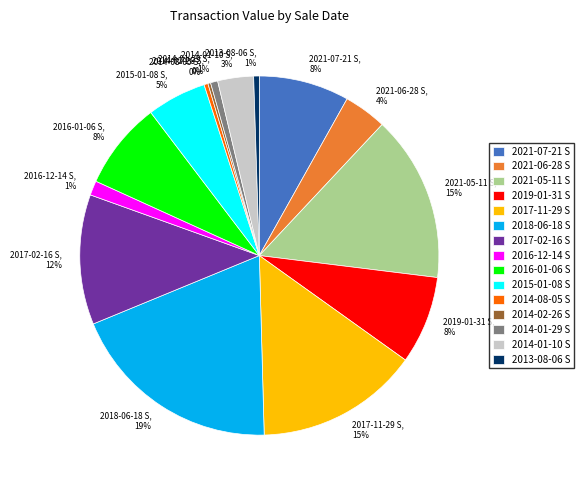

Does 2018-06-18 S, 19% represent more than half of the total?

No